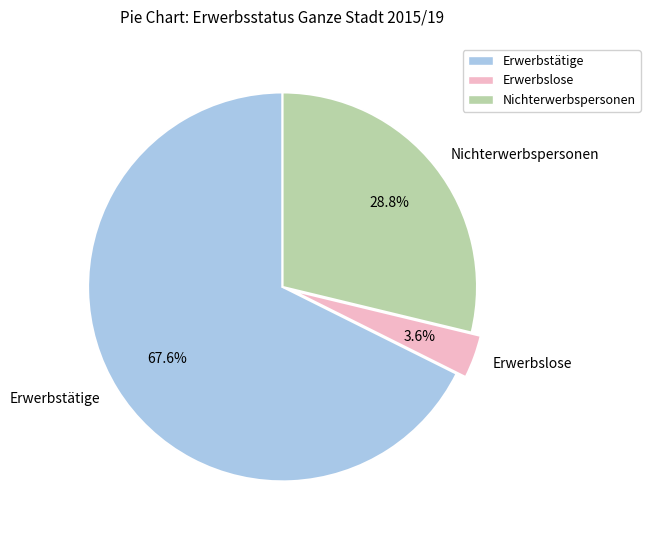

What is the smallest slice in the pie chart?

Erwerbslose